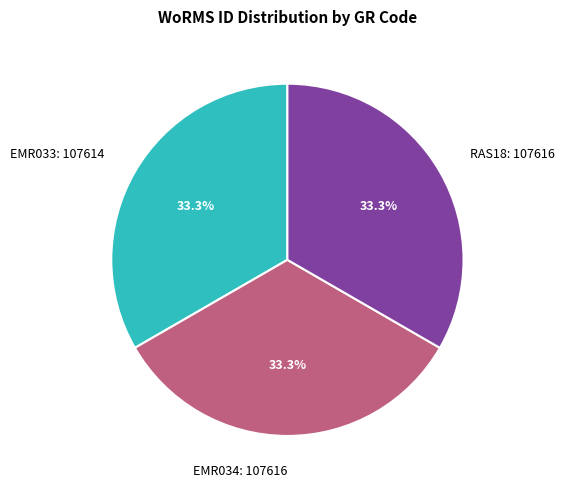

Does any single category account for the majority?

No